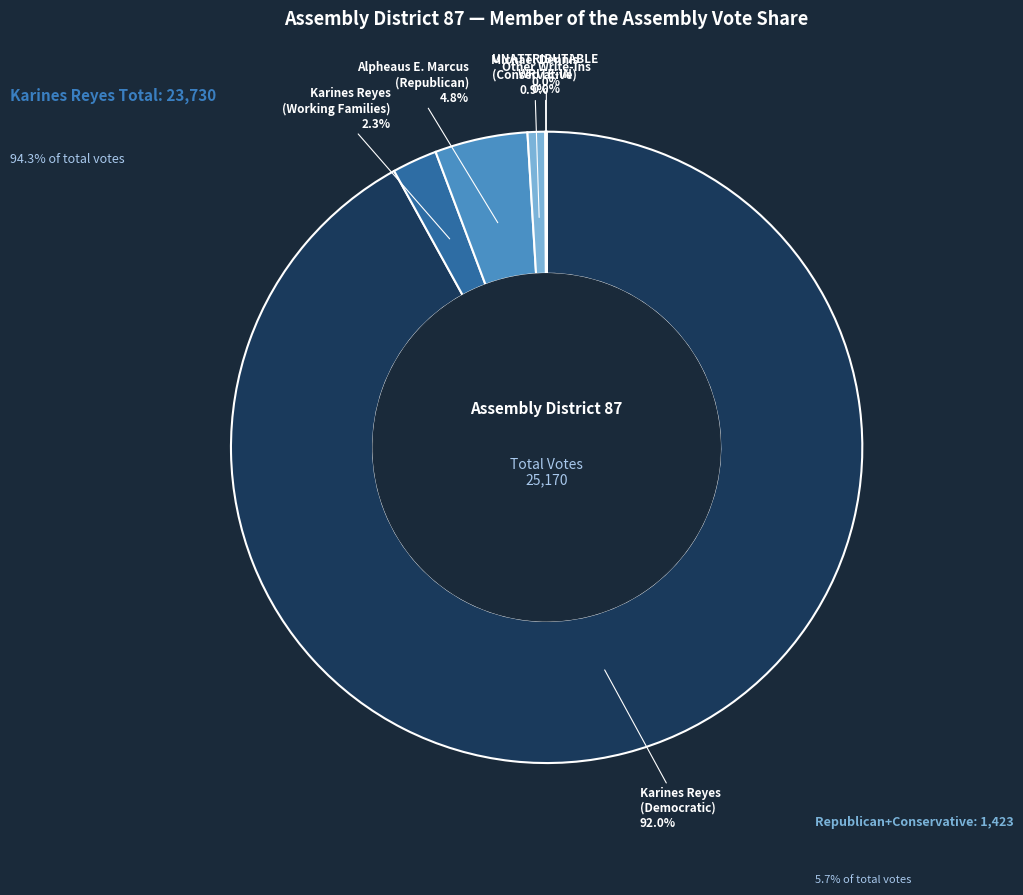

Combined, do Karines Reyes (Working Families) and Alpheaus E. Marcus (Republican) account for over 50%?

No